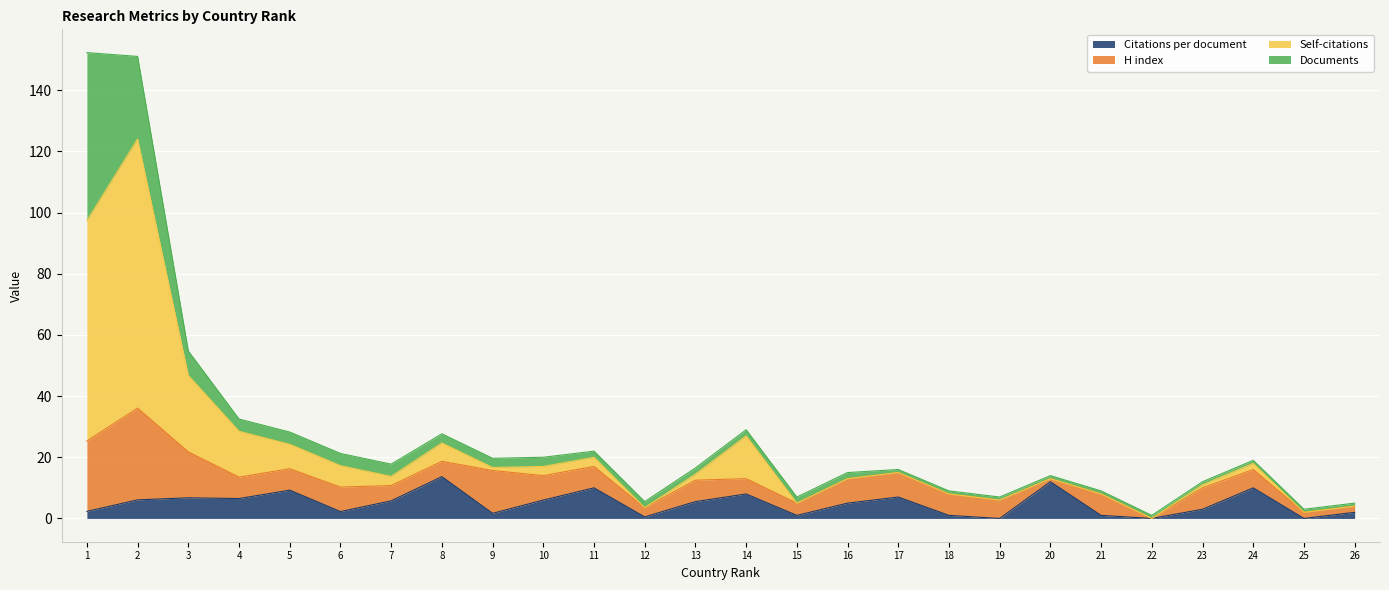

The value of Citations per document at 25 is 8.1. True or false?

False